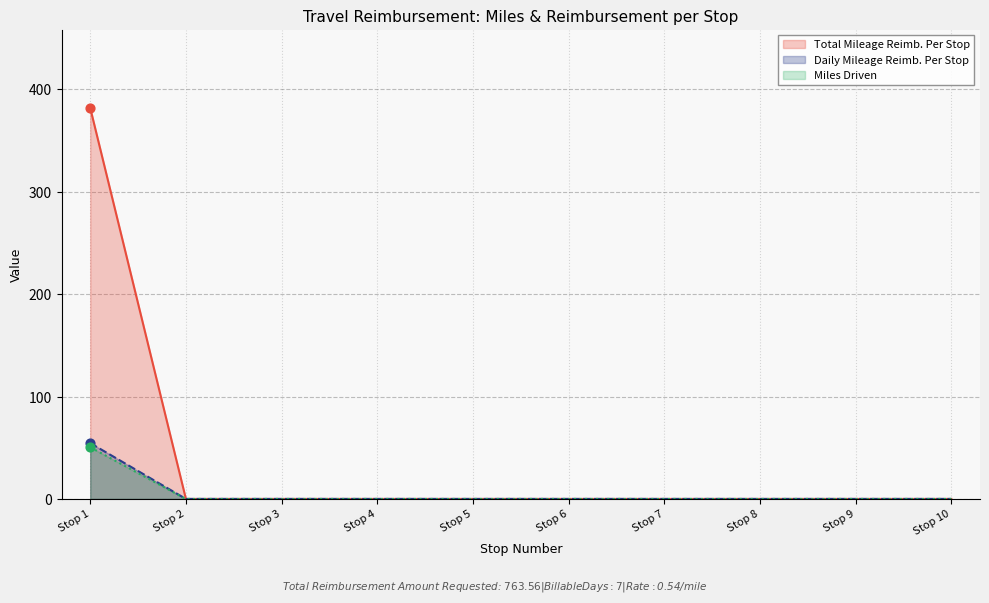

Is the value of Miles Driven at Stop 5 greater than the value of Daily Mileage Reimb. Per Stop at Stop 6?

No